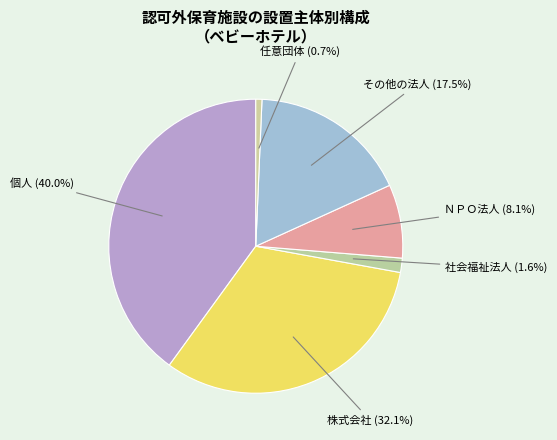

Do その他の法人 and 株式会社 together represent more than half of the pie?

No